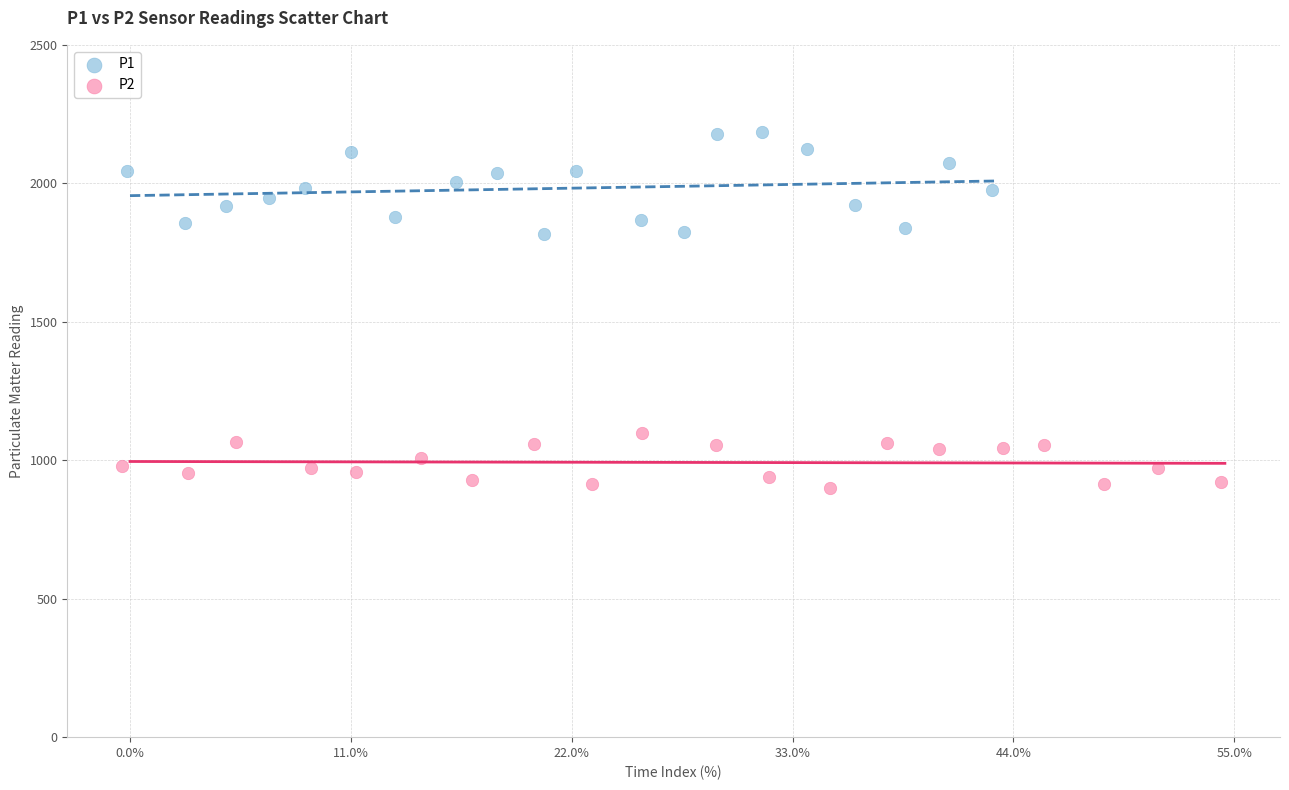

Which series contains the lowest Y value?

P2